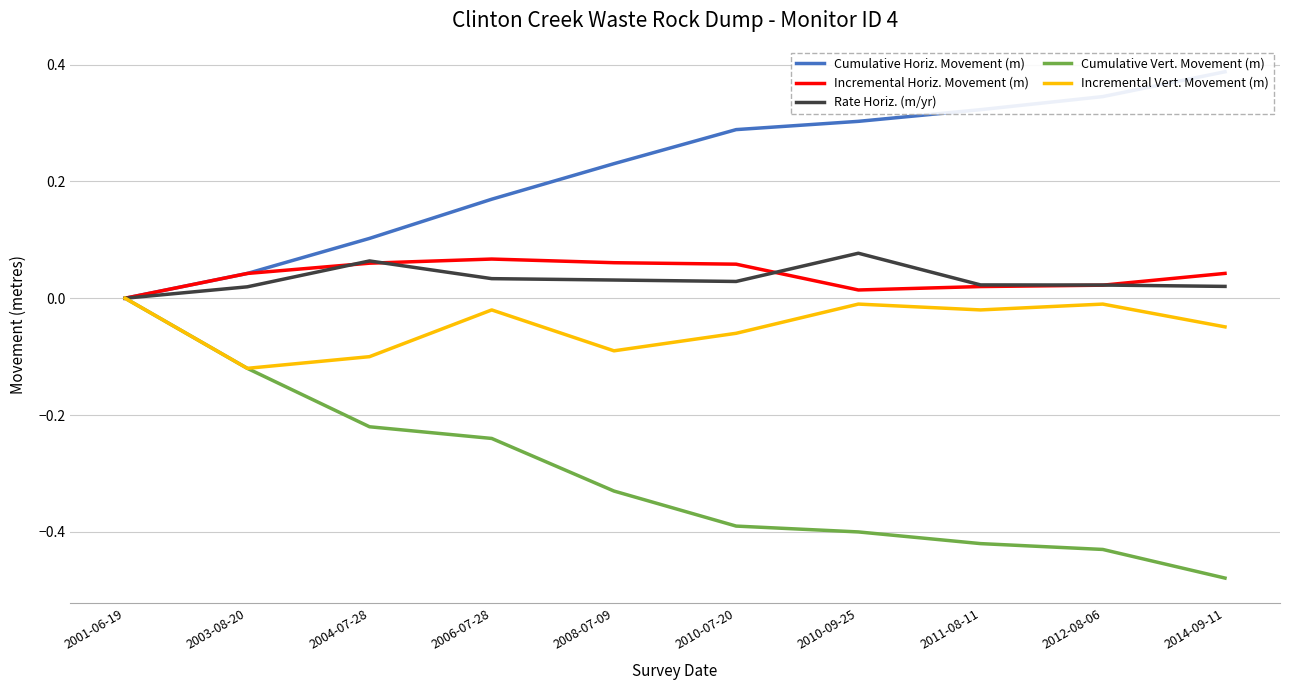

Which series has the widest spread of values?

Cumulative Vert. Movement (m)